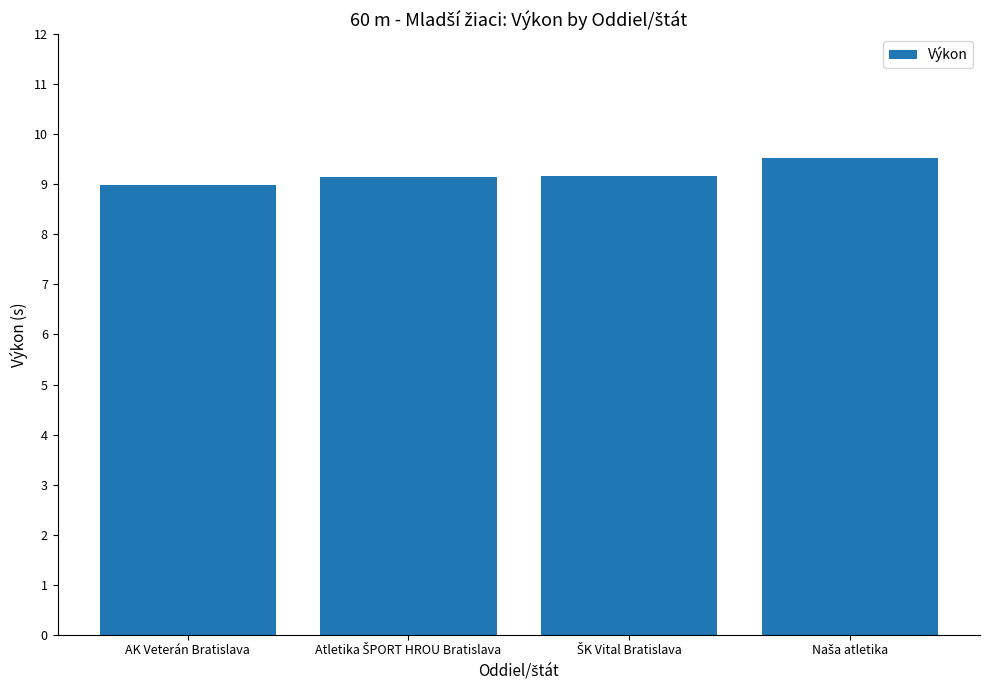

What is the minimum value shown in the chart?

9.0